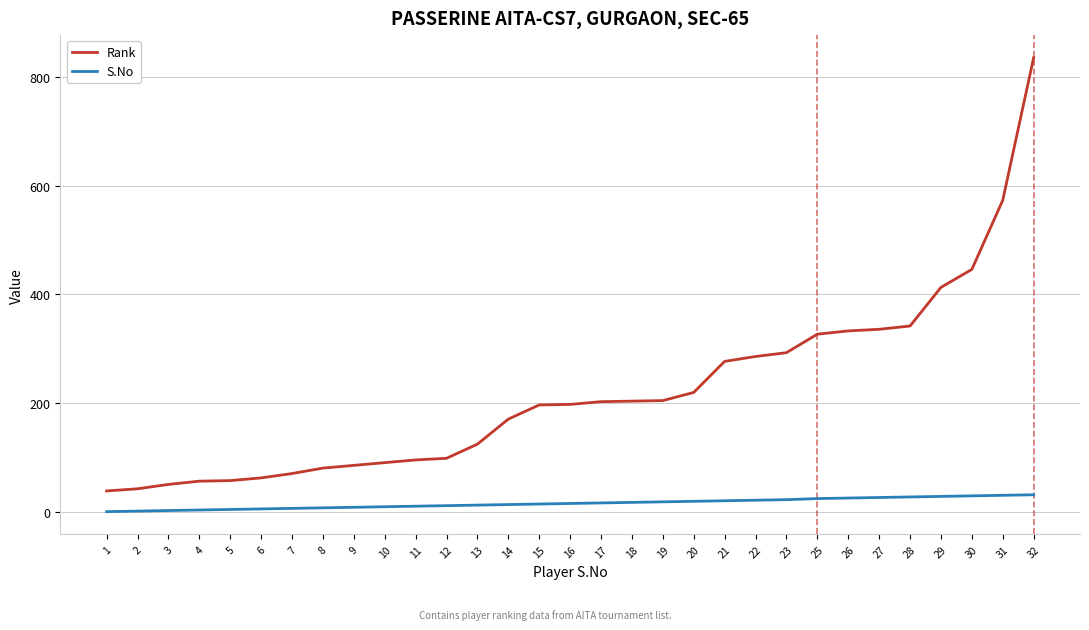

At which category is the sum across all series the highest?

32